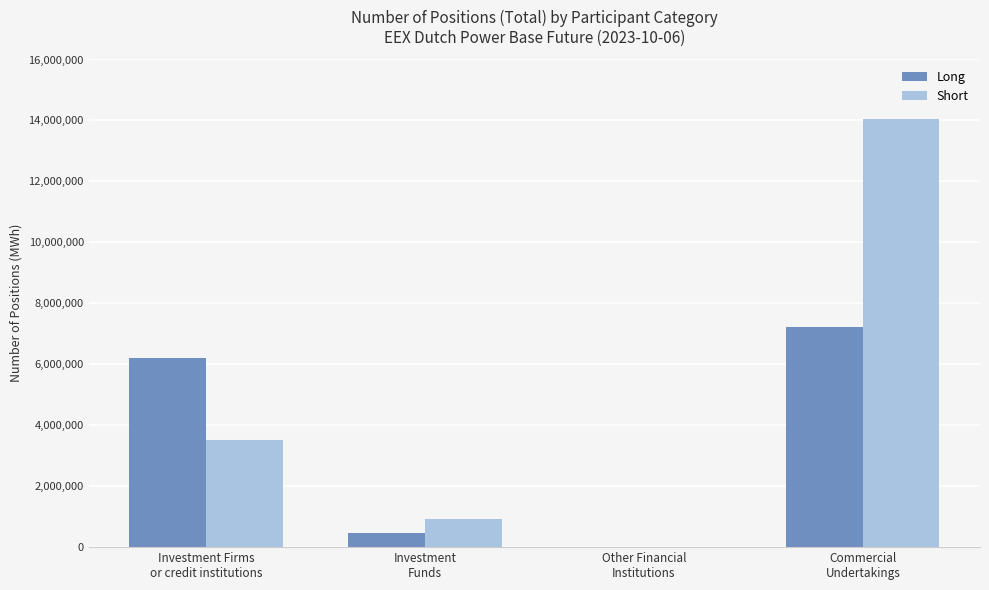

True or false: Short has a value of 4807757 at Investment Firms
or credit institutions.

False